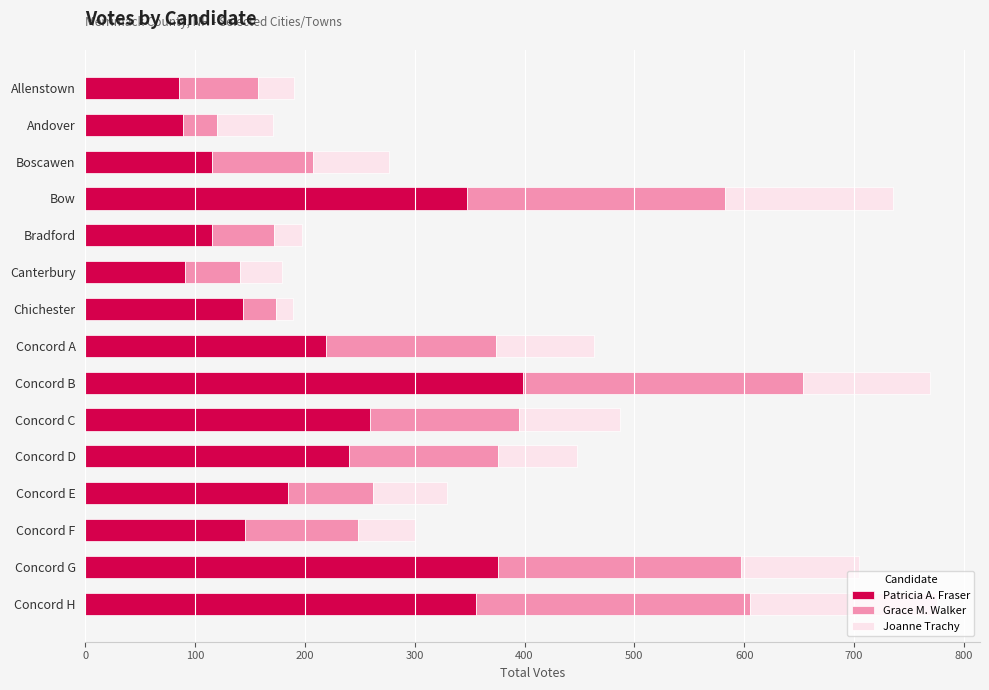

The value of Patricia A. Fraser at Canterbury is 91. True or false?

True